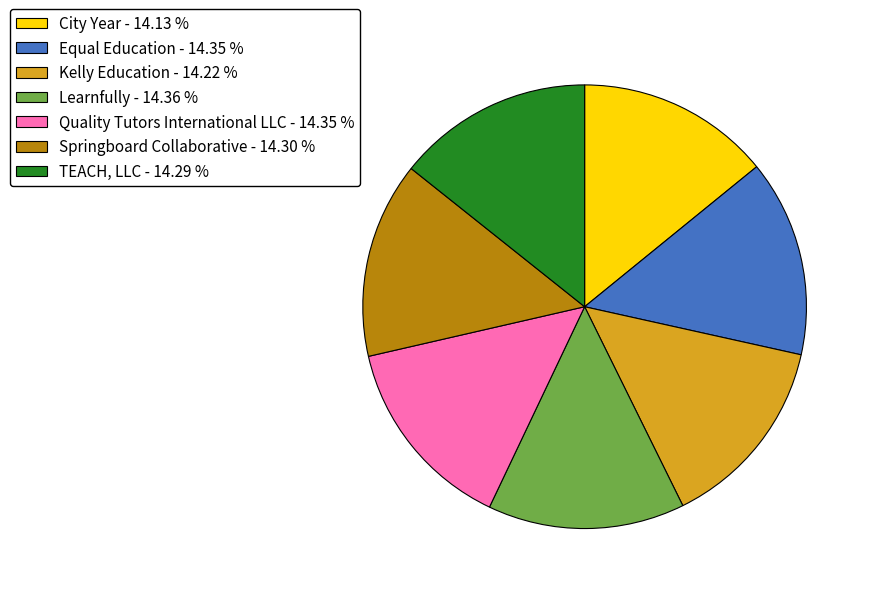

Is TEACH, LLC the majority of the pie?

No